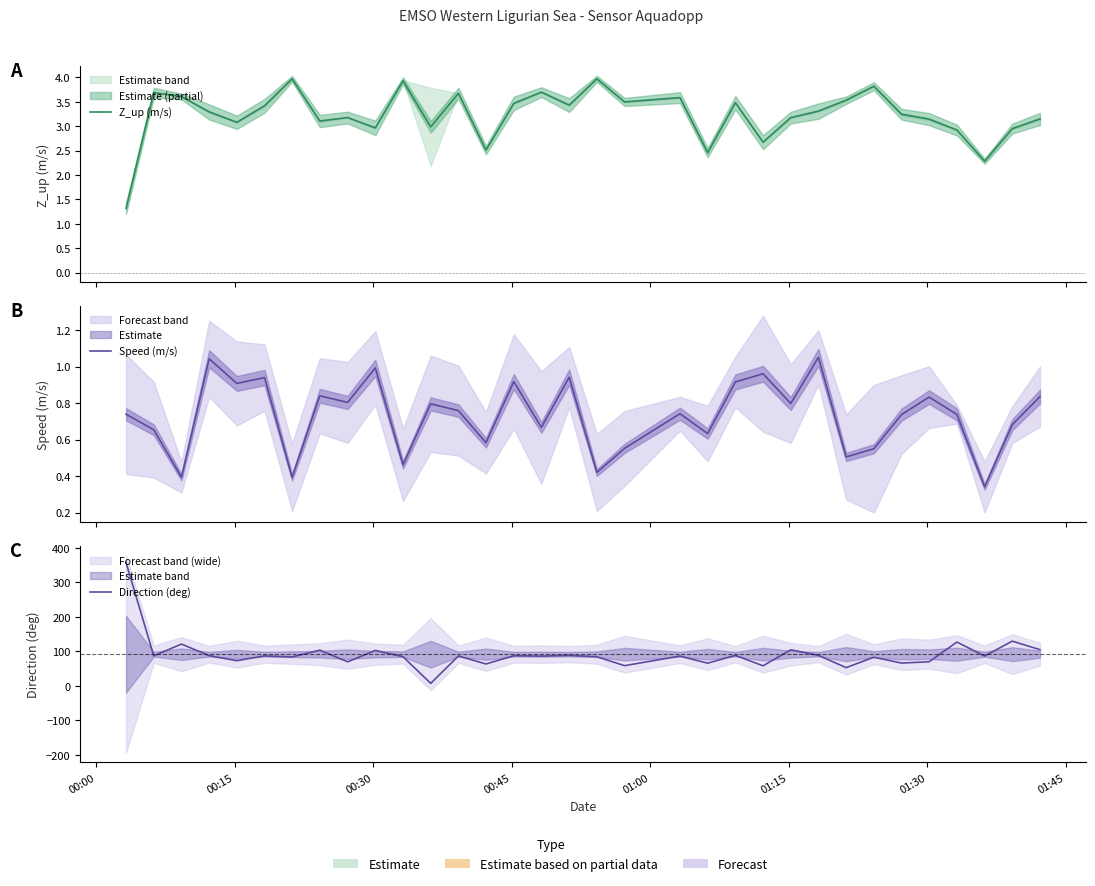

Reading left to right, transcribe all the data shown in this chart.

Z_up (m/s): 1.3	3.7	3.6	3.3	3.1	3.4	4.0	3.1	3.2	3.0	3.9	3.0	3.7	2.5	3.5	3.7	3.4	4.0	3.5	3.6	2.5	3.5	2.7	3.2	3.3	3.5	3.8	3.2	3.1	2.9	2.3	3.0	3.1
Speed (m/s): 0.7	0.7	0.4	1.0	0.9	0.9	0.4	0.8	0.8	1.0	0.5	0.8	0.8	0.6	0.9	0.7	0.9	0.4	0.6	0.7	0.6	0.9	1.0	0.8	1.1	0.5	0.6	0.7	0.8	0.7	0.3	0.7	0.8
Direction (deg): 357.4	87.1	121.3	87.7	73.1	87.1	83.9	103.7	69.8	102.9	84.7	7.4	86.7	63.6	87.6	86.5	88.5	84.5	58.7	86.5	65.9	88.6	58.3	104.7	88.6	53.0	83.1	66.3	69.9	127.1	86.6	129.8	105.1